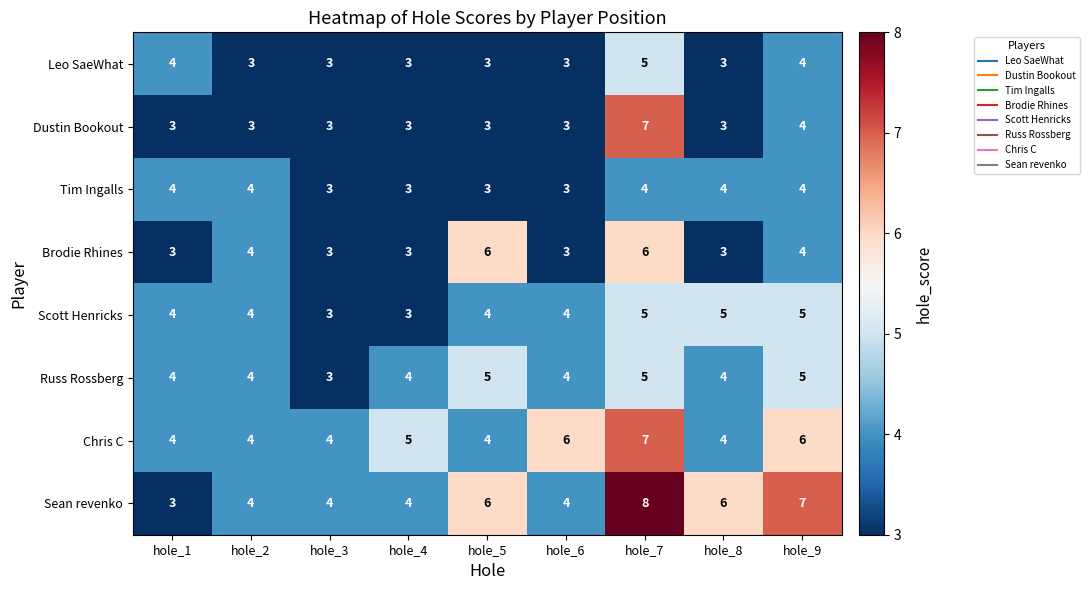

At which label is Dustin Bookout closest to 5?

hole_9